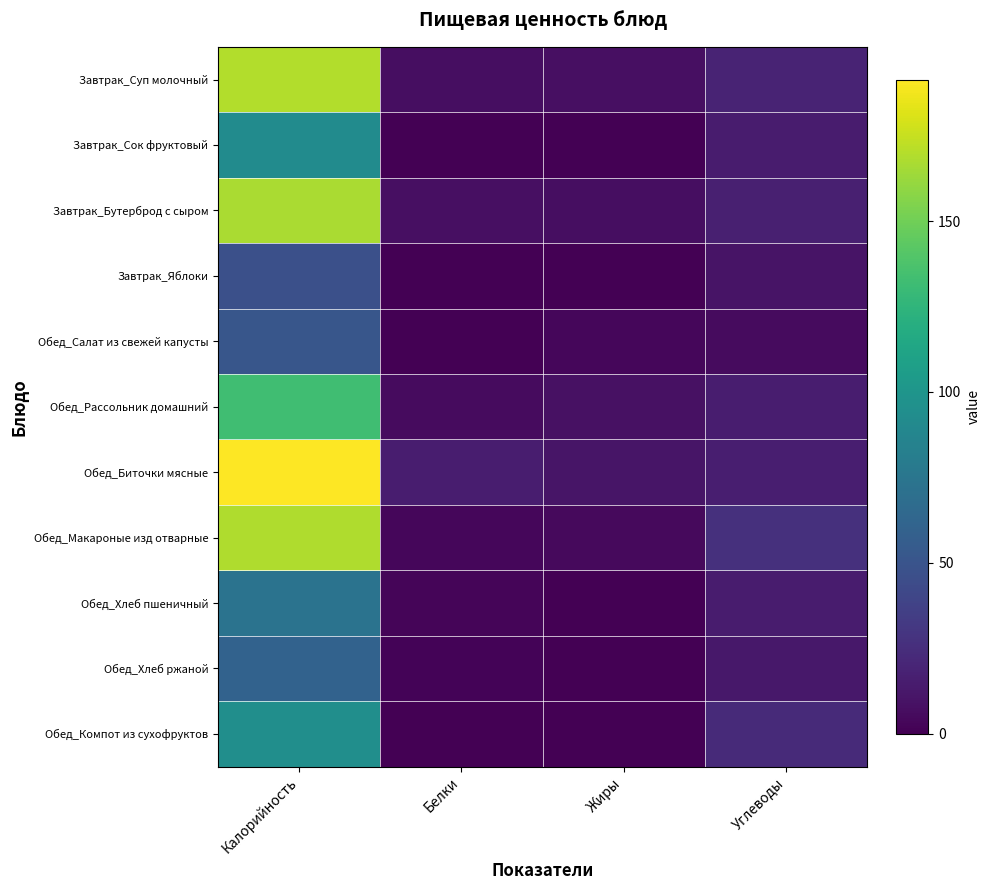

Reading left to right, list all the values displayed in this chart.

Завтрак_Суп молочный: Калорийность=169.0	Белки=6.8	Жиры=7.7	Углеводы=19.0
Завтрак_Сок фруктовый: Калорийность=92.0	Белки=0.2	Жиры=0.3	Углеводы=14.7
Завтрак_Бутерброд с сыром: Калорийность=167.0	Белки=7.7	Жиры=7.0	Углеводы=17.0
Завтрак_Яблоки: Калорийность=47.0	Белки=0.4	Жиры=0.3	Углеводы=9.8
Обед_Салат из свежей капусты: Калорийность=51.0	Белки=0.4	Жиры=3.2	Углеводы=5.4
Обед_Рассольник домашний: Калорийность=132.5	Белки=5.4	Жиры=8.4	Углеводы=15.0
Обед_Биточки мясные: Калорийность=191.3	Белки=15.0	Жиры=11.0	Углеводы=15.7
Обед_Макароные изд отварные: Калорийность=168.4	Белки=3.0	Жиры=4.5	Углеводы=26.4
Обед_Хлеб пшеничный: Калорийность=72.6	Белки=2.4	Жиры=0.3	Углеводы=14.6
Обед_Хлеб ржаной: Калорийность=60.0	Белки=2.0	Жиры=0.4	Углеводы=12.2
Обед_Компот из сухофруктов: Калорийность=94.2	Белки=0.0	Жиры=0.1	Углеводы=23.0